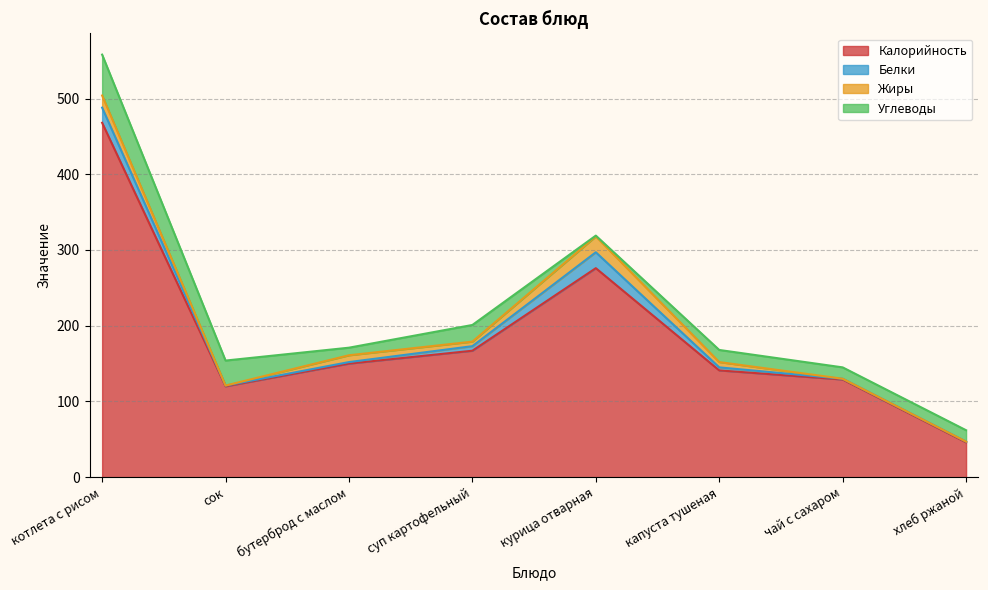

What are all the series names shown in the legend?

Калорийность, Белки, Жиры, Углеводы